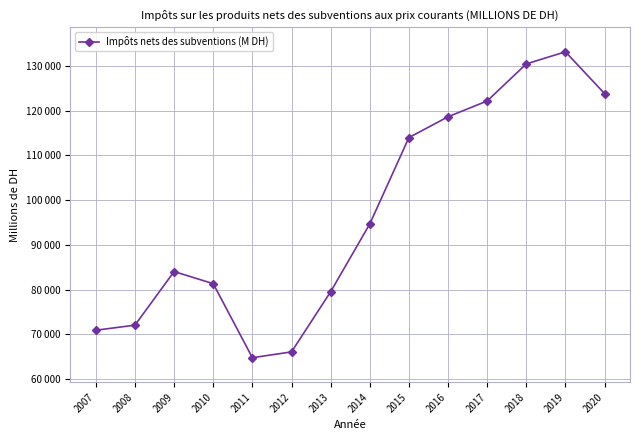

What is the maximum value shown in the chart?

133148